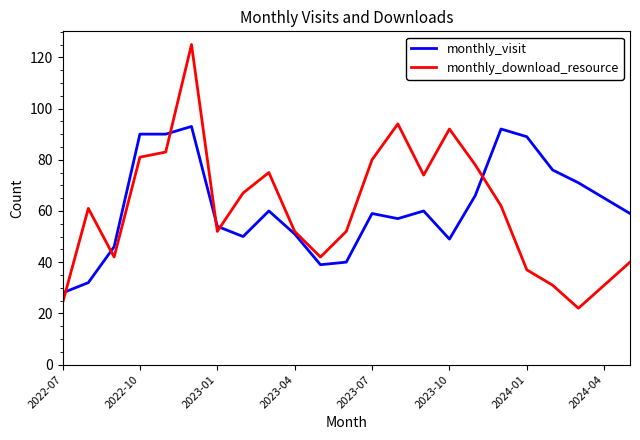

List the series in order of their peak value, highest first.

monthly_download_resource, monthly_visit